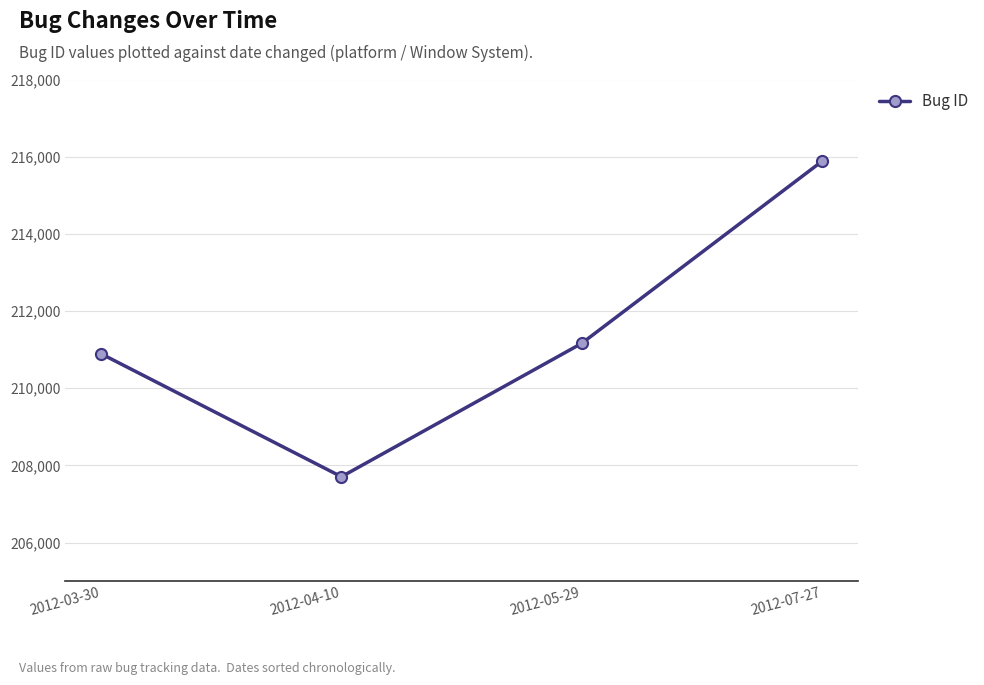

How many values are below 211160?

2